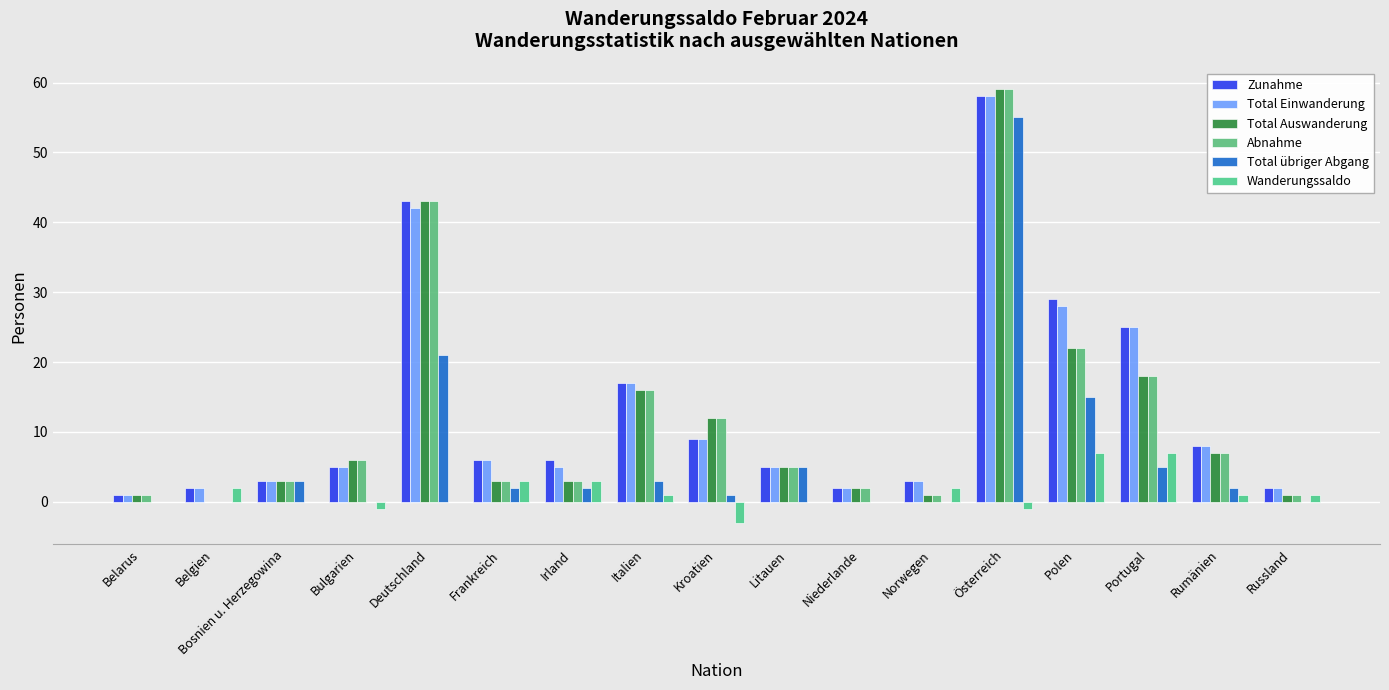

Count the number of categories in the chart.

17